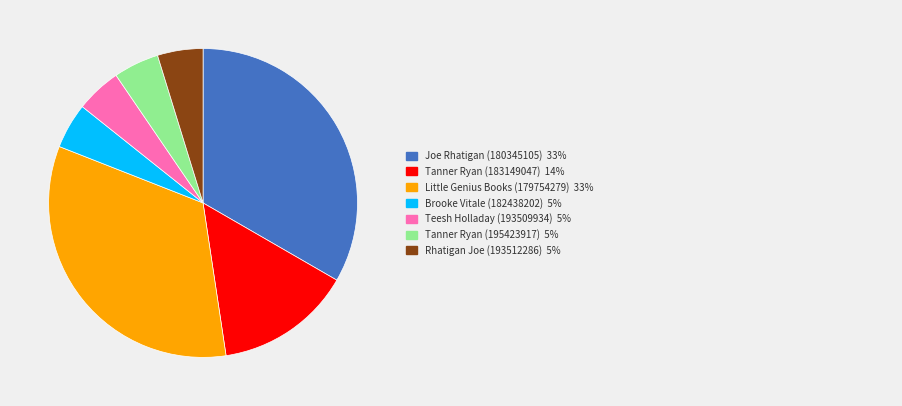

Is there a majority slice in this chart?

No